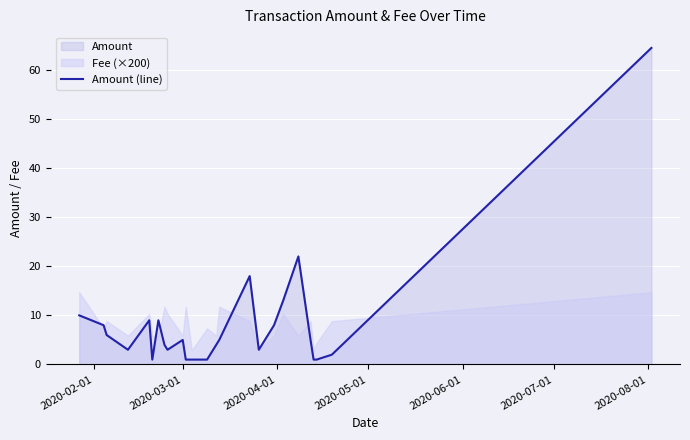

Reading right to left, extract all data points from this chart.

64.4	2.0	1.0	1.0	5.0	22.0	13.0	8.0	3.0	18.0	5.0	4.0	1.0	1.0	1.0	5.0	3.0	4.0	9.0	1.0	9.0	3.0	6.0	8.0	10.0